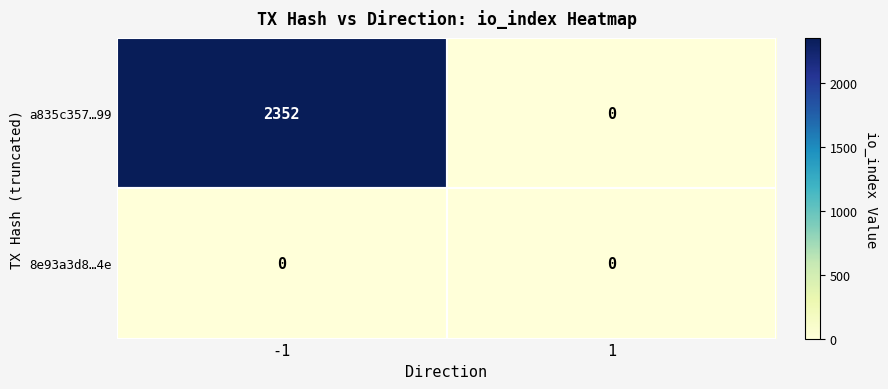

Which series has the largest total across all categories?

a835c357…99